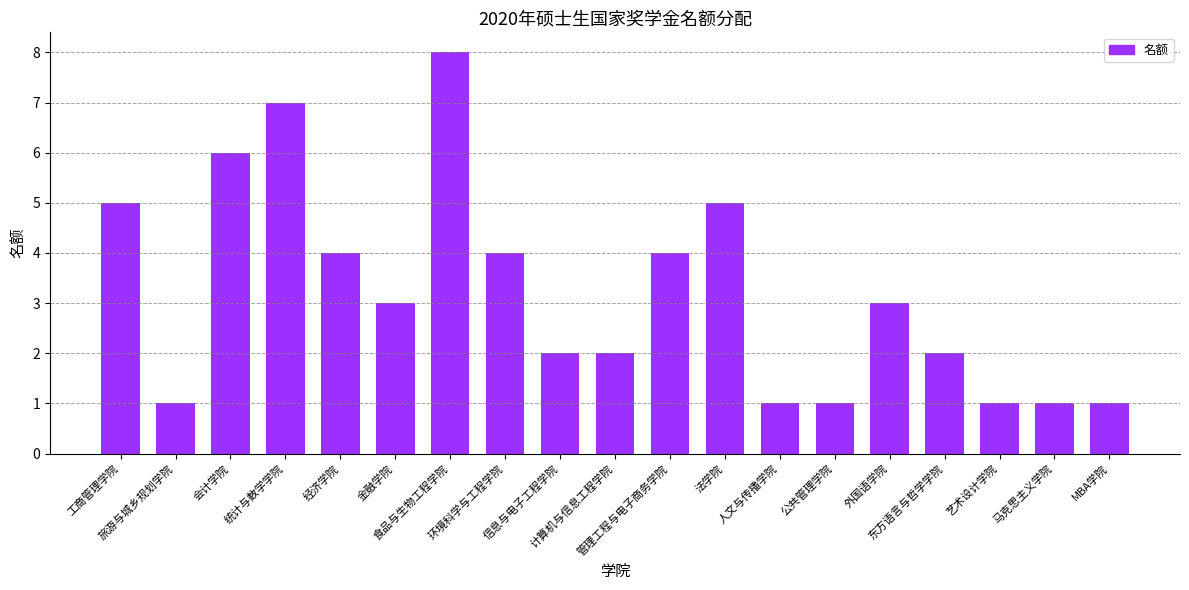

What is the maximum value shown in the chart?

8